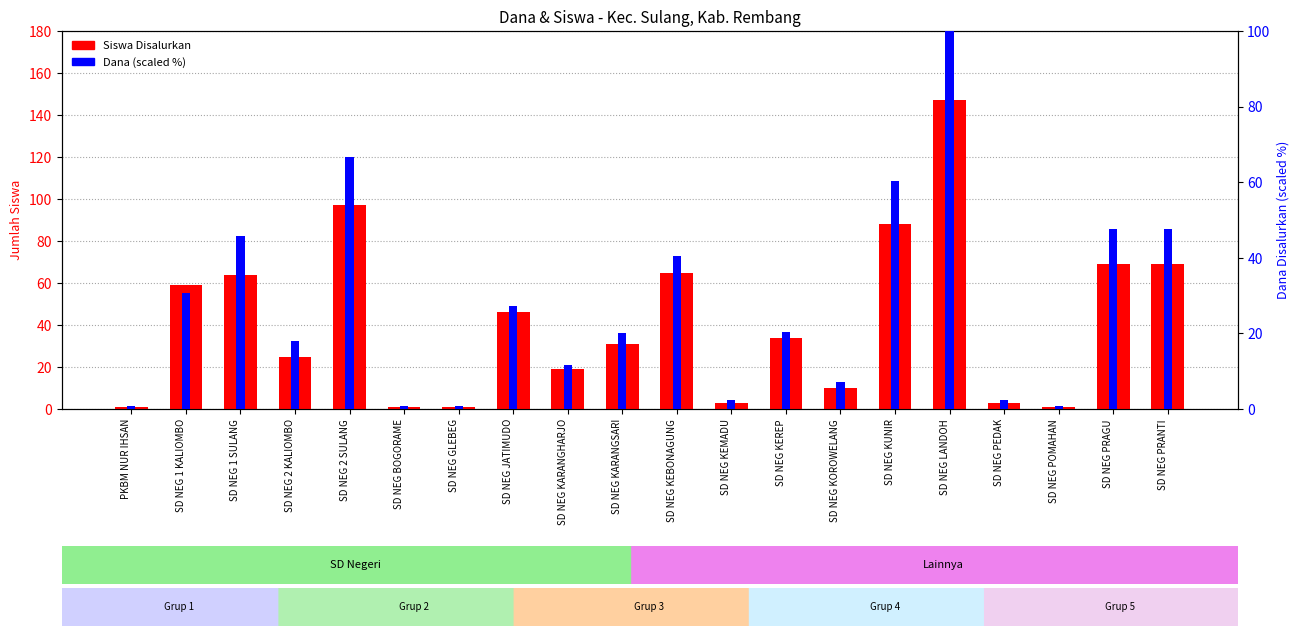

What is the average value of the Dana (scaled %) series?

27.5